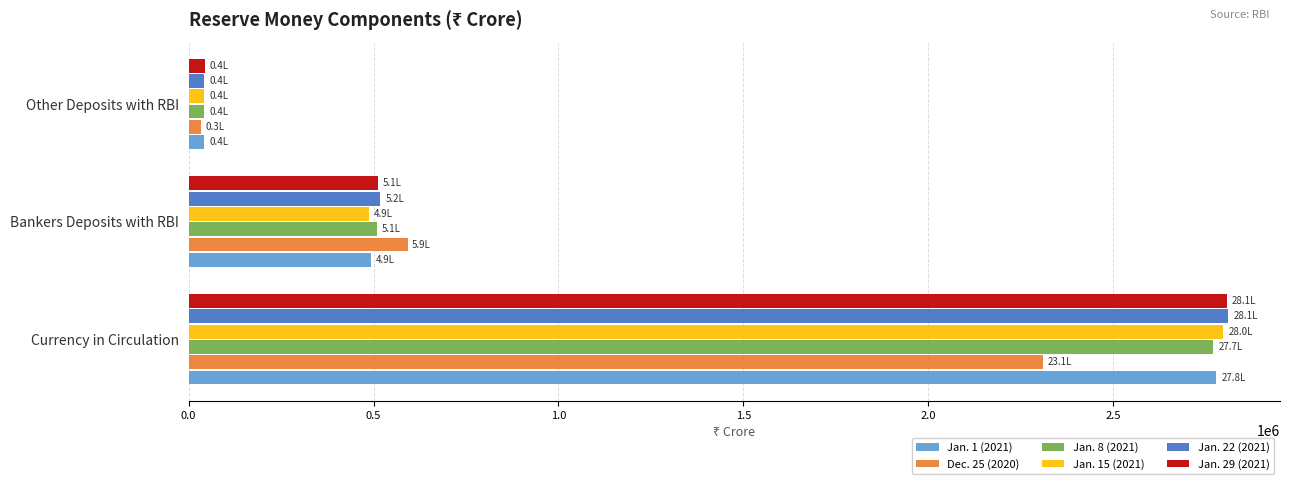

The value of Jan. 22 (2021) at Currency in Circulation is 4539082. True or false?

False